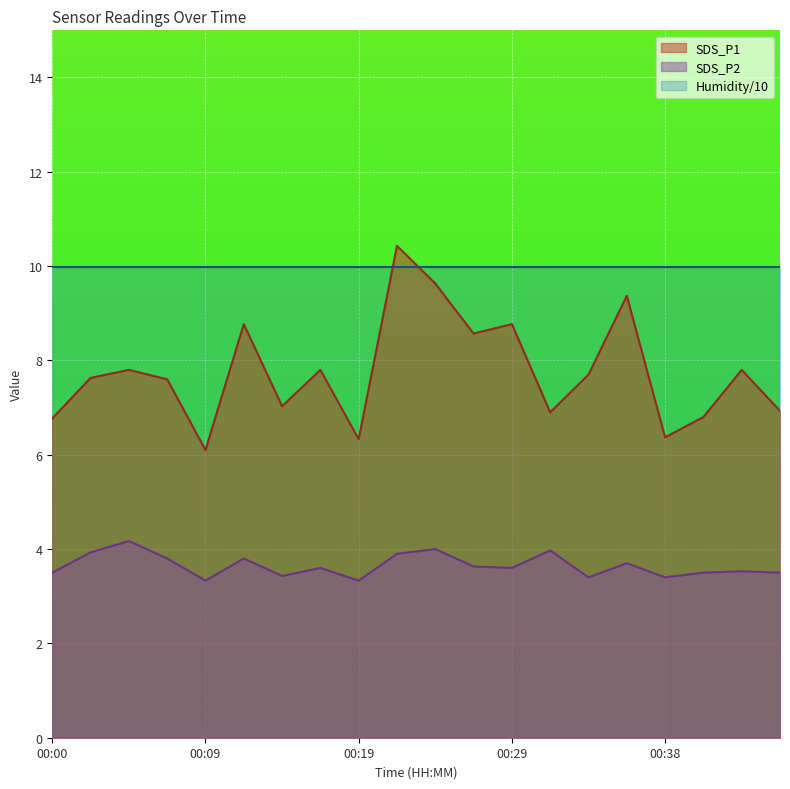

The value of SDS_P2 at 00:19 is 5.5. True or false?

False